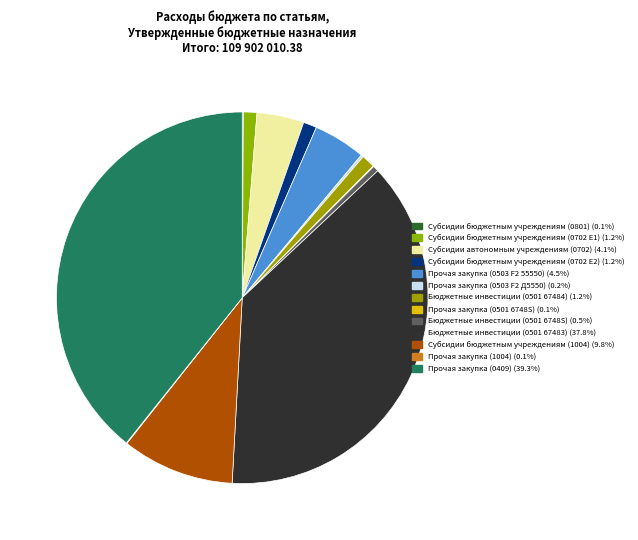

True or false: Бюджетные инвестиции (0501 67484) accounts for 10% of the total.

False